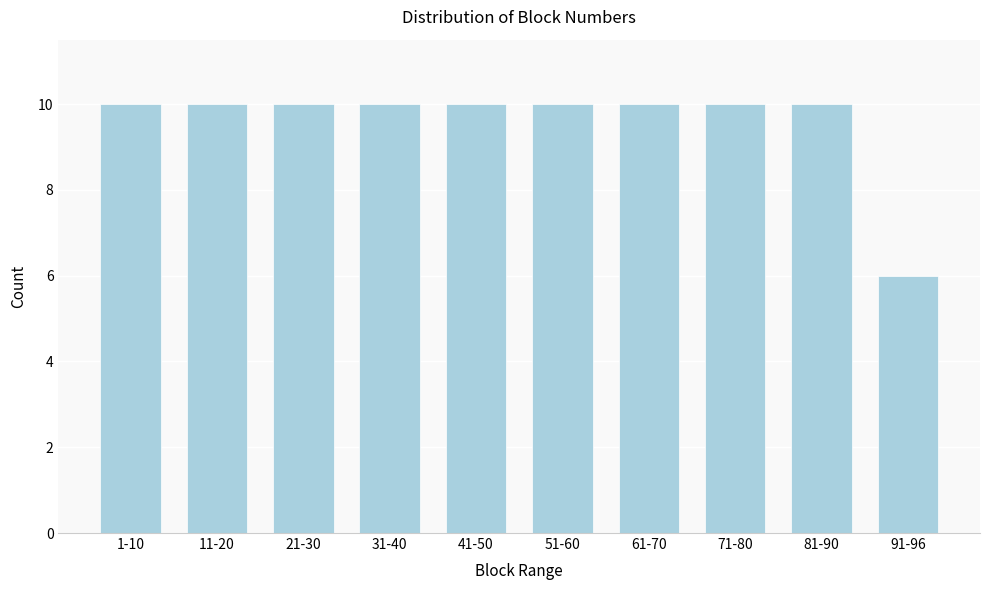

Reading right to left, what are all the values shown in this chart?

91-96=6	81-90=10	71-80=10	61-70=10	51-60=10	41-50=10	31-40=10	21-30=10	11-20=10	1-10=10